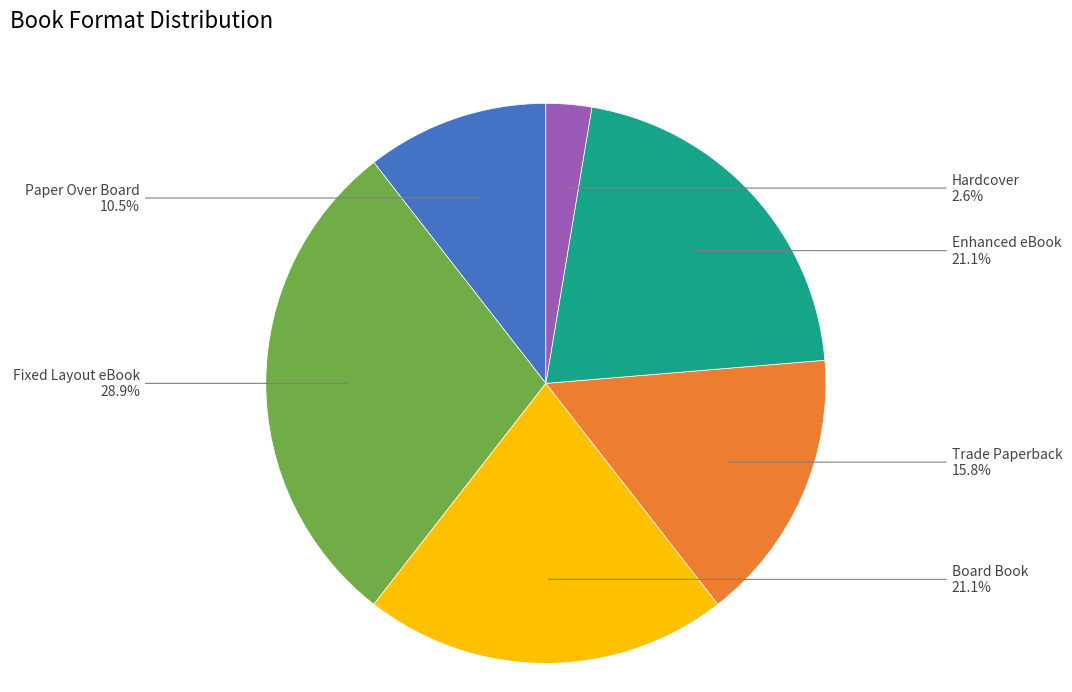

To the nearest percent, what is the average slice percentage?

17%